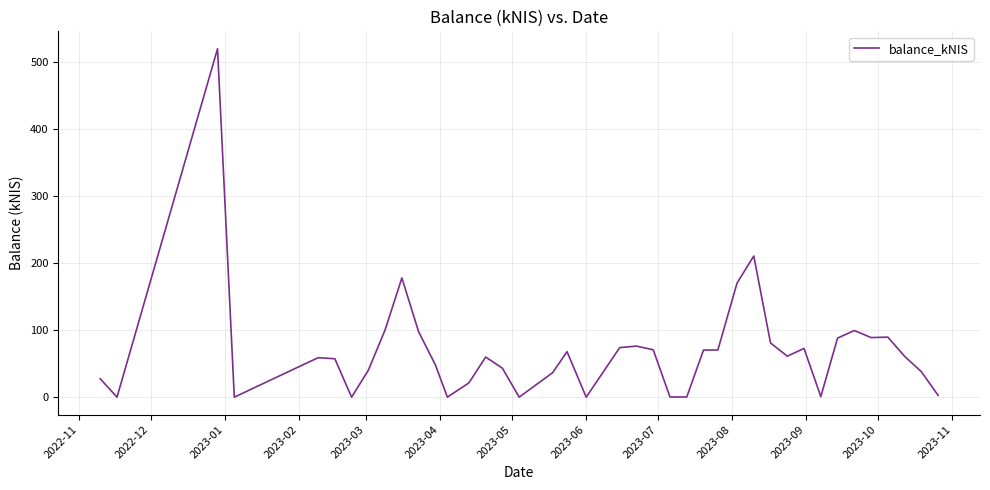

Does the chart have visible grid lines?

Yes